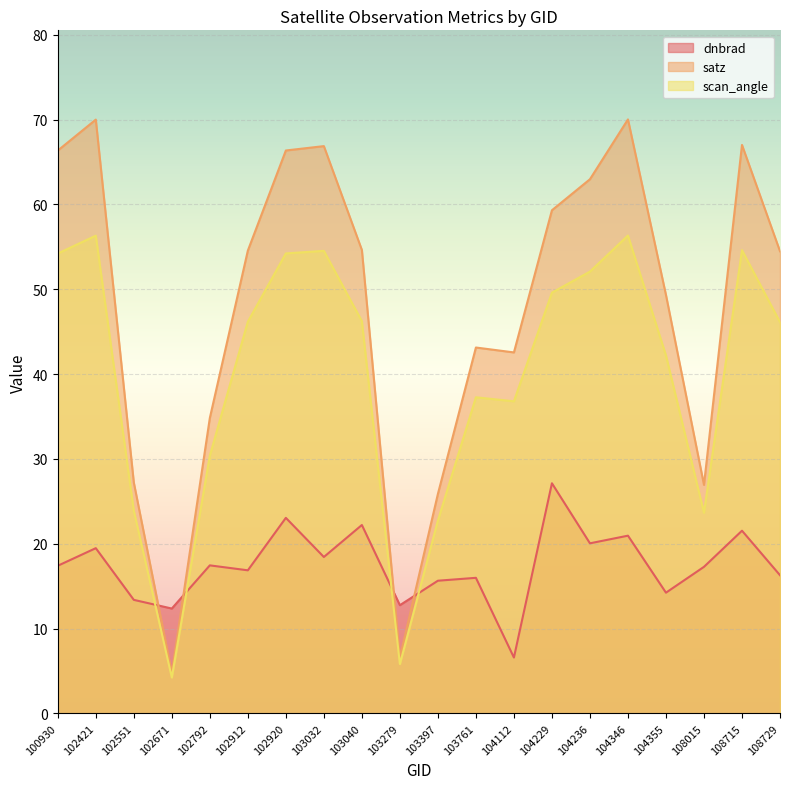

Reading left to right, list all the values displayed in this chart.

dnbrad: 100930=17.4	102421=19.5	102551=13.4	102671=12.4	102792=17.4	102912=16.9	102920=23.0	103032=18.4	103040=22.2	103279=12.7	103397=15.6	103761=16.0	104112=6.6	104229=27.1	104236=20.0	104346=20.9	104355=14.2	108015=17.3	108715=21.5	108729=16.3
satz: 100930=66.4	102421=70.0	102551=27.2	102671=4.8	102792=34.8	102912=54.6	102920=66.4	103032=66.9	103040=54.6	103279=6.6	103397=25.9	103761=43.1	104112=42.6	104229=59.3	104236=63.0	104346=70.0	104355=49.3	108015=26.9	108715=67.0	108729=54.5
scan_angle: 100930=54.2	102421=56.3	102551=23.9	102671=4.2	102792=30.4	102912=46.2	102920=54.2	103032=54.5	103040=46.2	103279=5.8	103397=22.7	103761=37.3	104112=36.8	104229=49.6	104236=52.1	104346=56.3	104355=42.2	108015=23.6	108715=54.6	108729=46.1